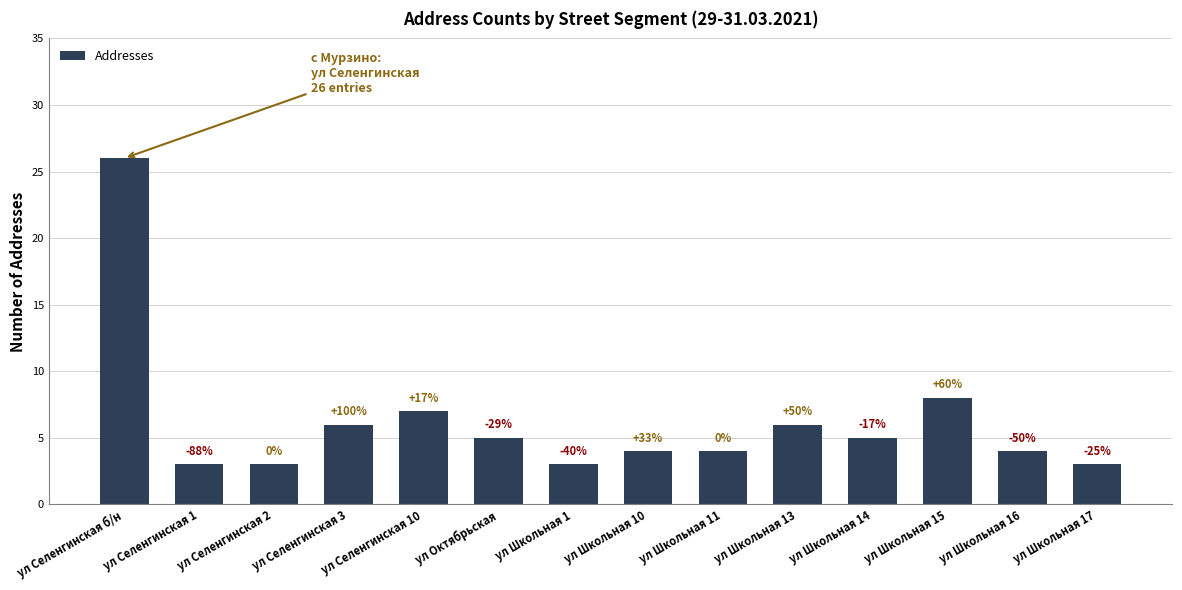

The chart shows a value of 4 at ул Школьная 17. True or false?

False